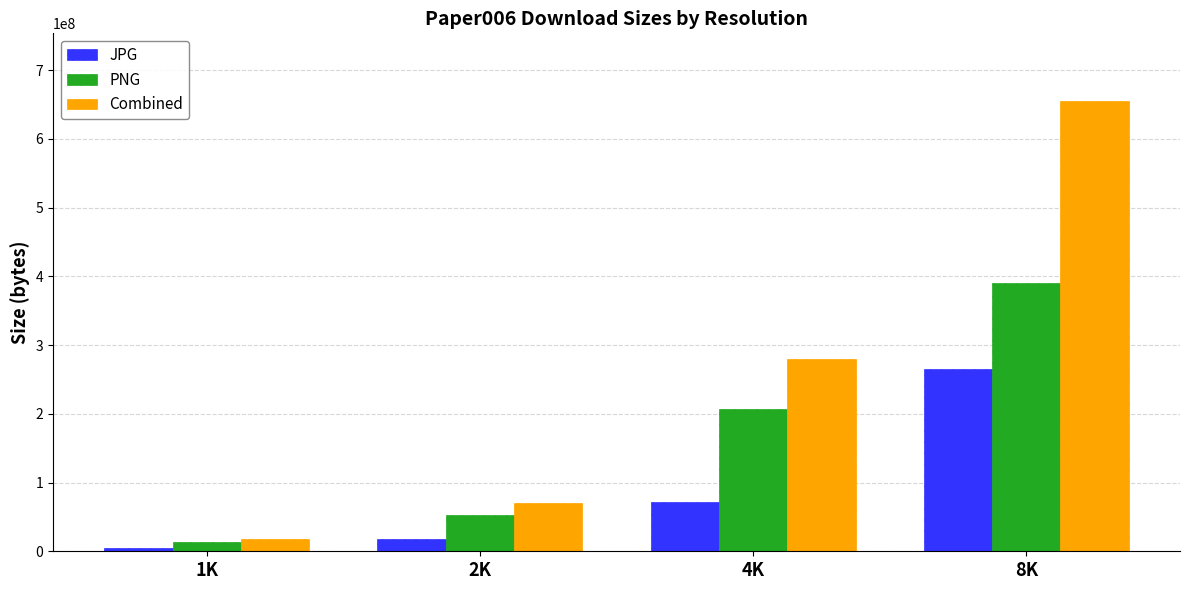

What is the difference between the maximum and minimum values in the JPG series?

260766197